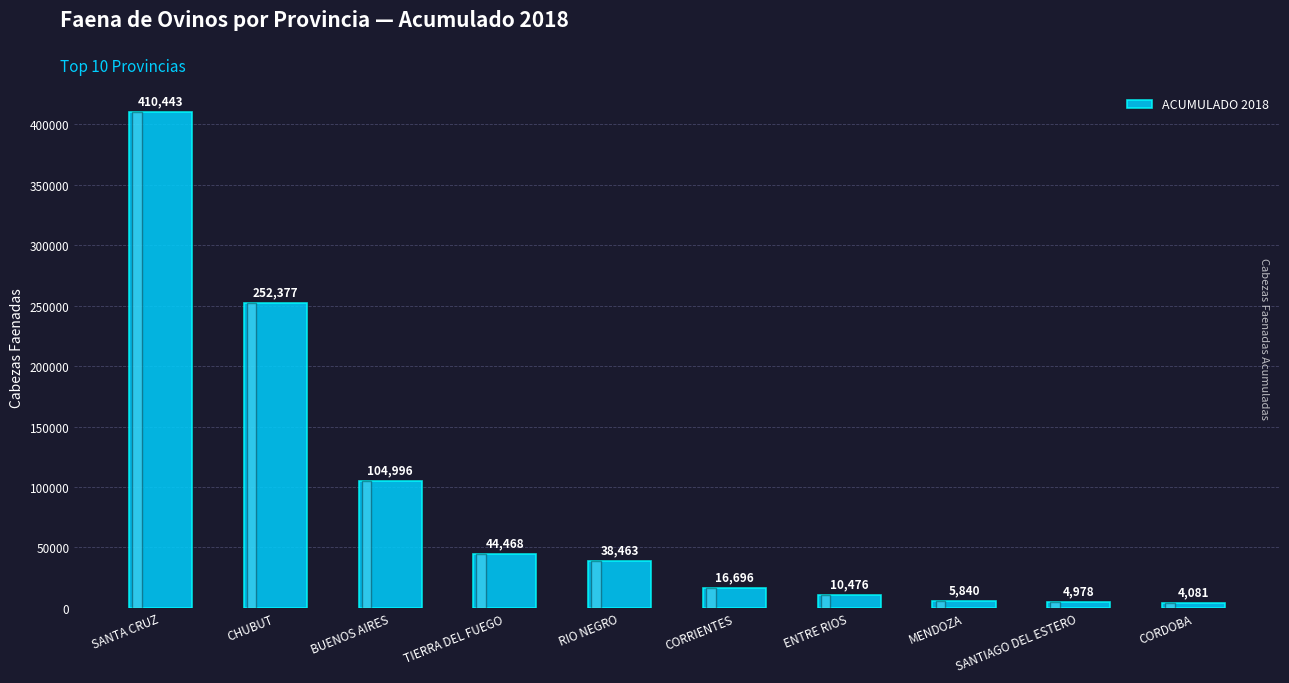

At which category does the chart reach its peak across all series?

SANTA CRUZ